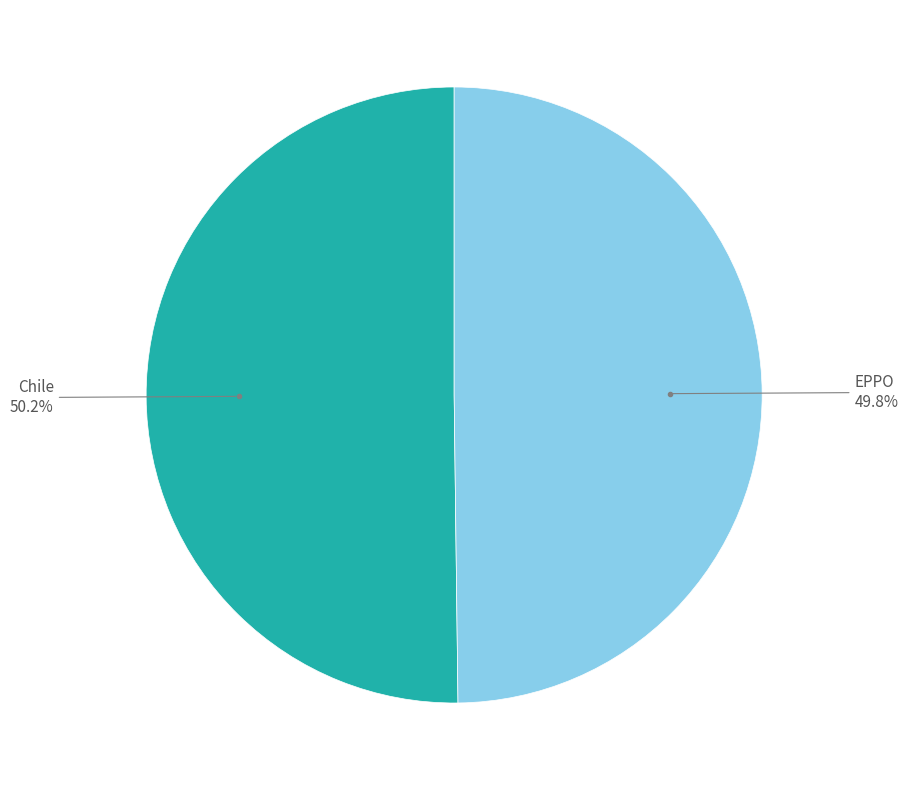

Is there a majority slice in this chart?

Yes